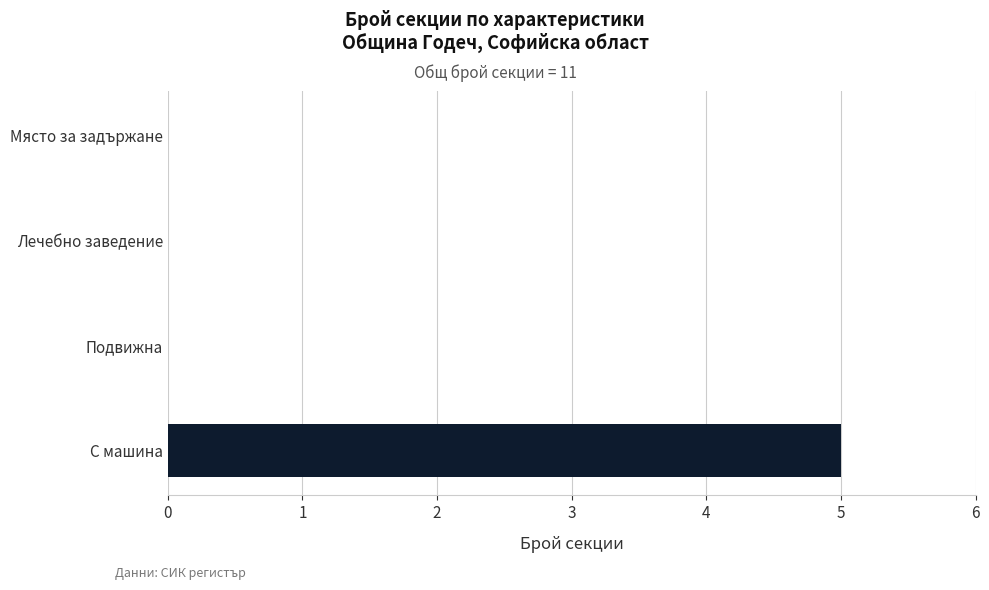

Count the number of data series in this chart.

1